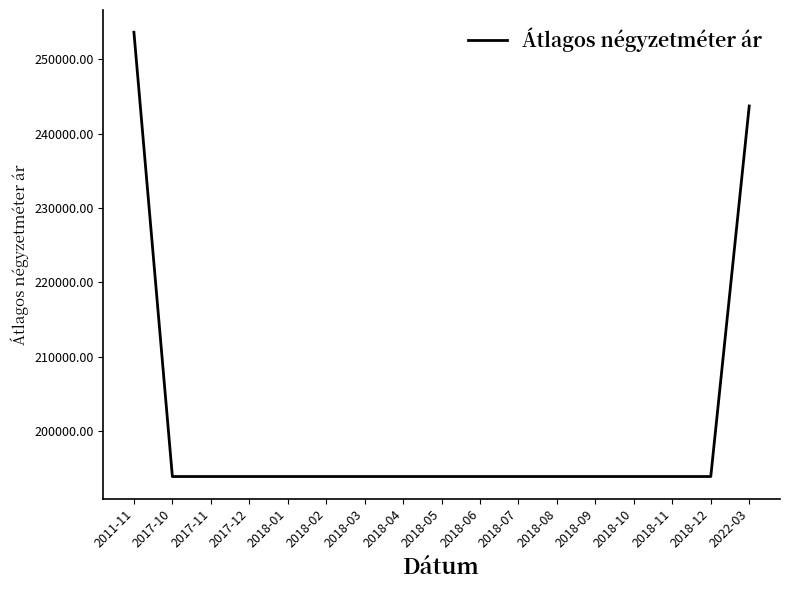

The value at 2018-10 is 270491. True or false?

False